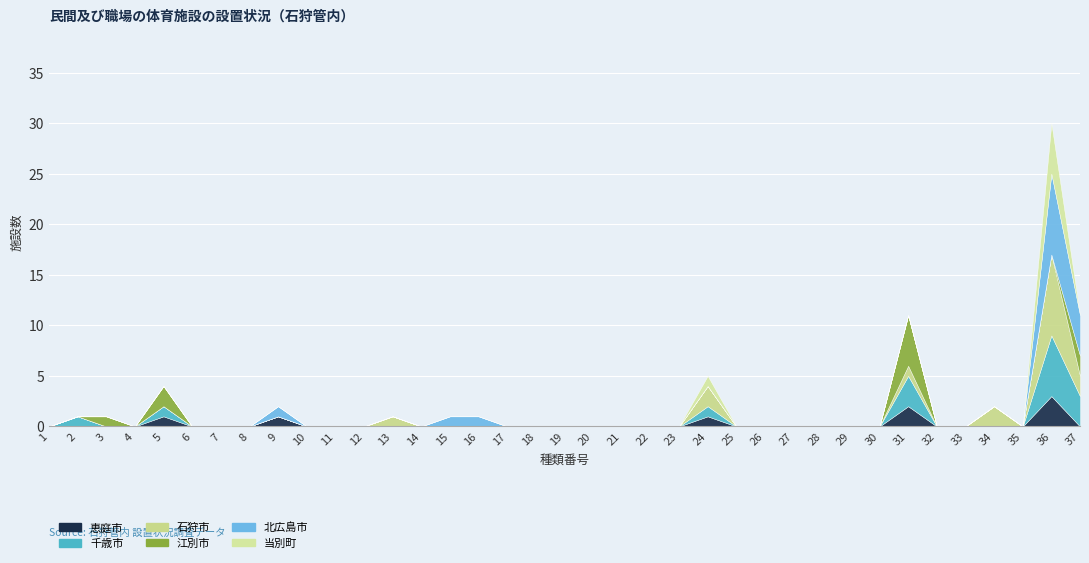

Between 5 and 24, which series saw the biggest shift?

石狩市